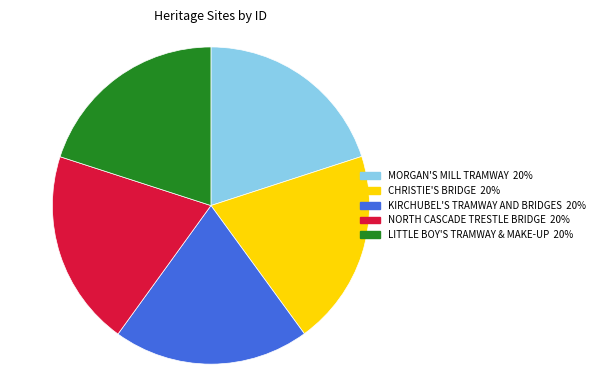

Approximately how many times larger is the value at KIRCHUBEL'S TRAMWAY AND BRIDGES compared to NORTH CASCADE TRESTLE BRIDGE?

1.0